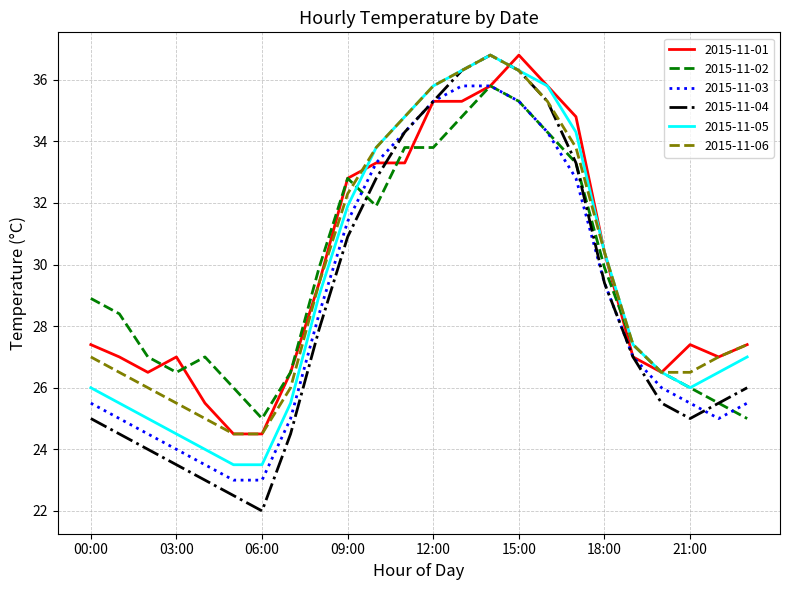

At how many categories does at least one series exceed 32?

9